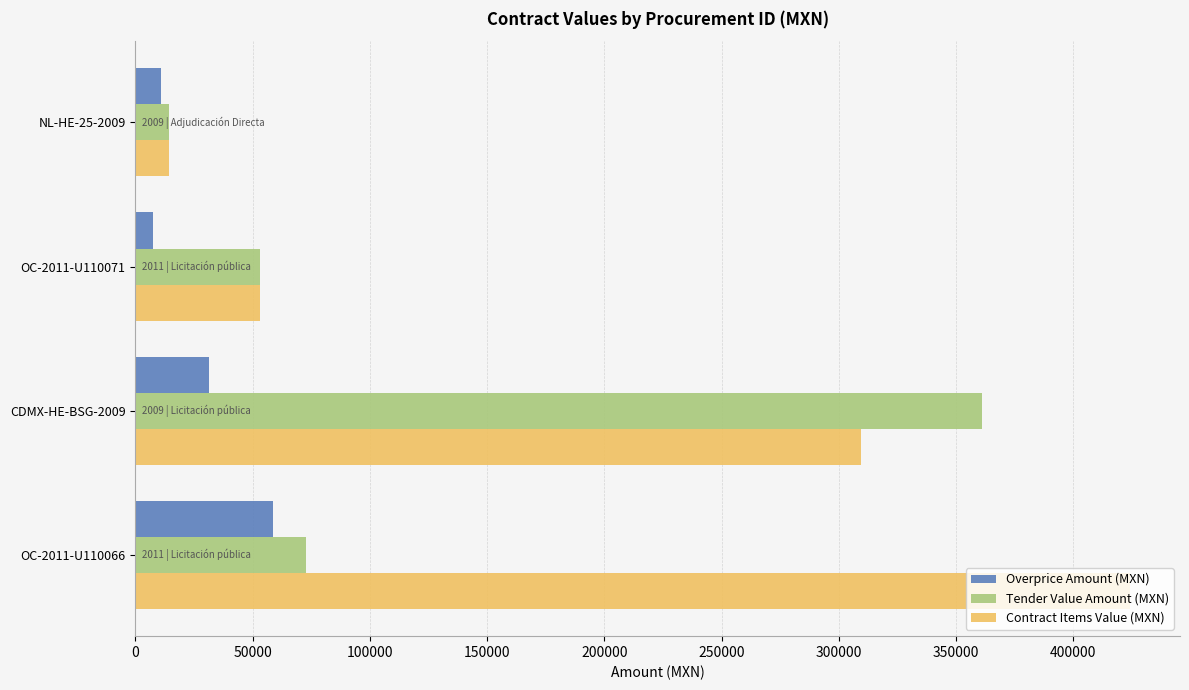

What is the difference between the second highest and minimum values in the Contract Items Value (MXN) series?

295113.0